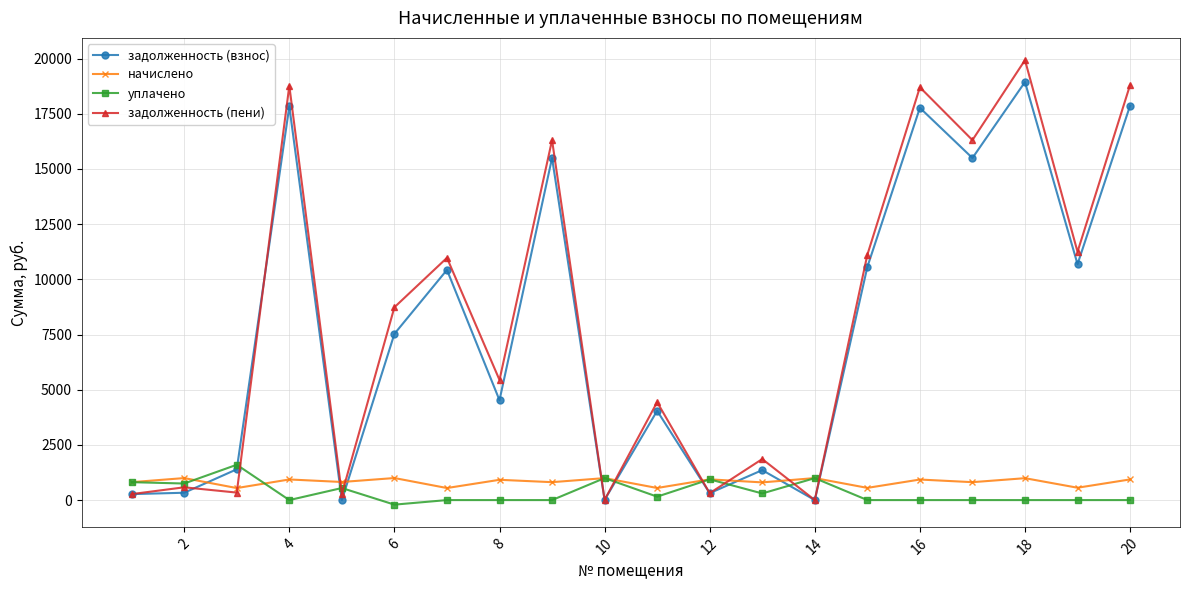

How many categories are shown in the chart?

20